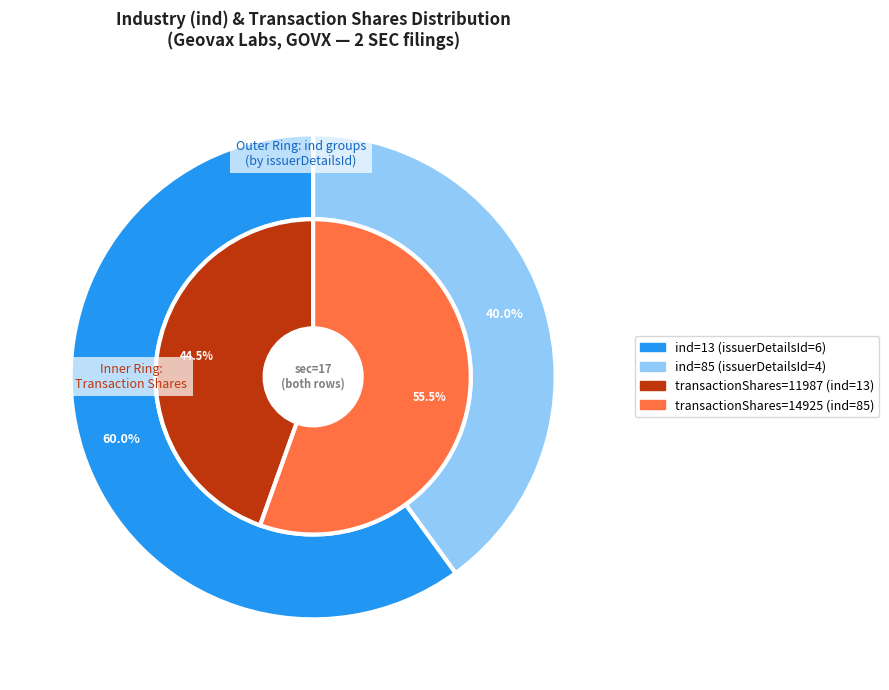

Rank the categories by value from highest to lowest.

13, 85